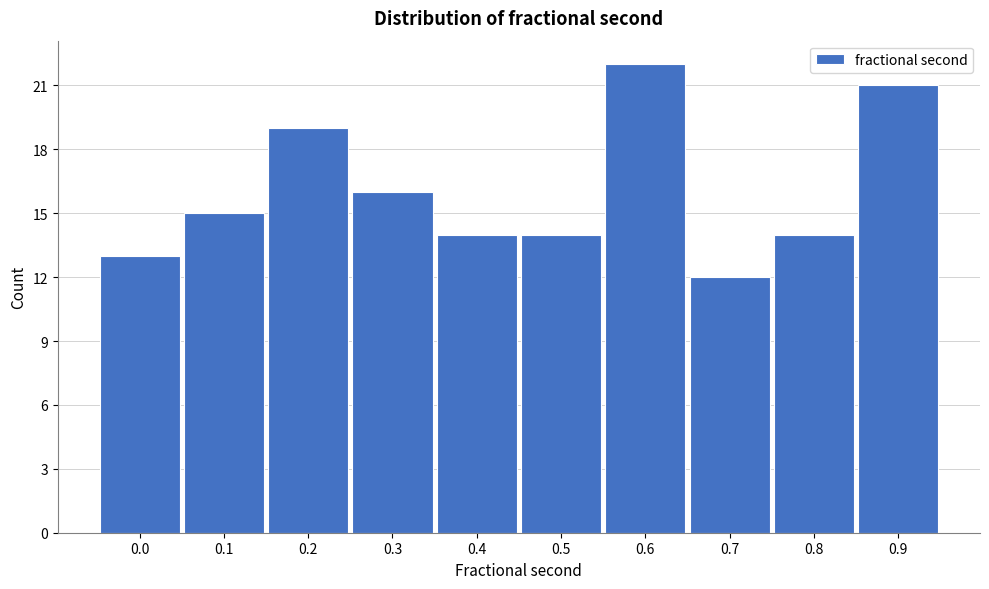

Reading right to left, list all the values displayed in this chart.

0.9=21	0.8=14	0.7=12	0.6=22	0.5=14	0.4=14	0.3=16	0.2=19	0.1=15	0.0=13